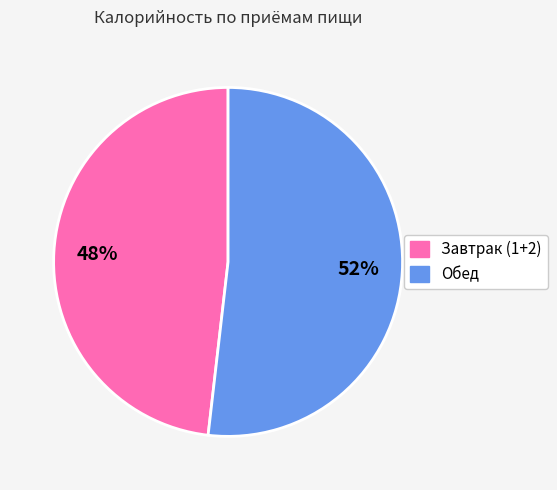

To the nearest percent, what is the combined percentage of Обед and Завтрак (1+2)?

100%